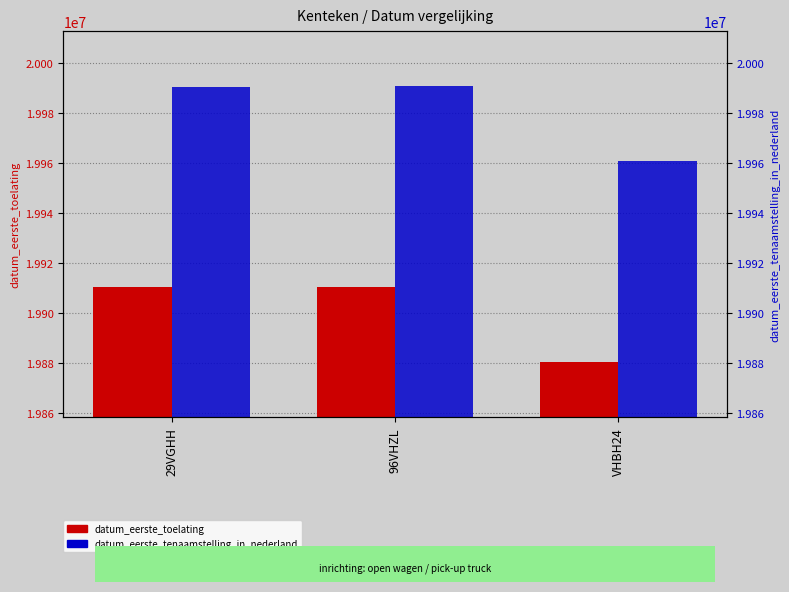

List the series in order of their peak value, lowest first.

datum_eerste_toelating, datum_eerste_tenaamstelling_in_nederland